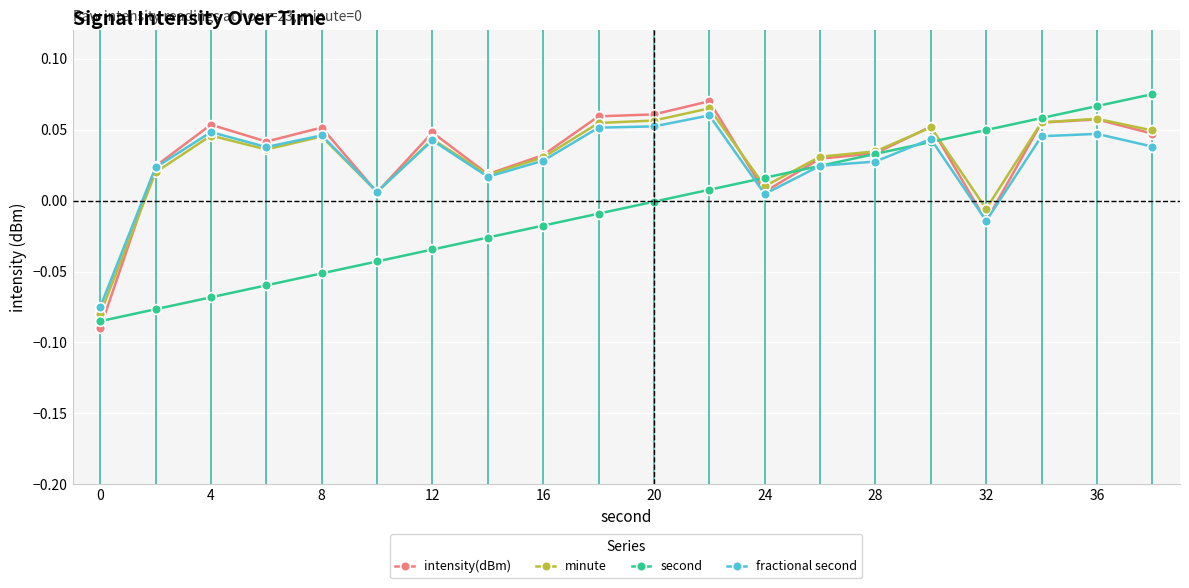

Is this an area chart (filled region under the line)?

No